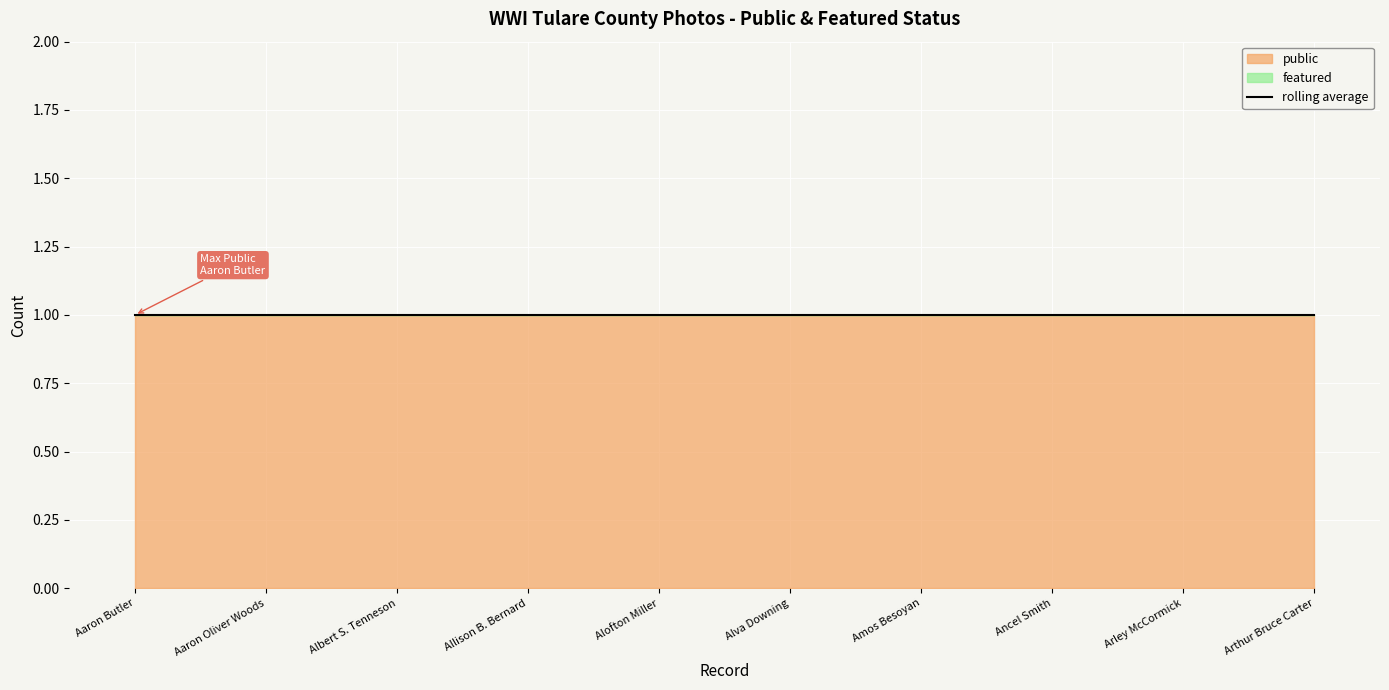

Reading left to right, what are all the values shown in this chart?

public: Aaron Butler=1	Aaron Oliver Woods=1	Albert S. Tenneson=1	Allison B. Bernard=1	Alofton Miller=1	Alva Downing=1	Amos Besoyan=1	Ancel Smith=1	Arley McCormick=1	Arthur Bruce Carter=1
featured: Aaron Butler=0	Aaron Oliver Woods=0	Albert S. Tenneson=0	Allison B. Bernard=0	Alofton Miller=0	Alva Downing=0	Amos Besoyan=0	Ancel Smith=0	Arley McCormick=0	Arthur Bruce Carter=0